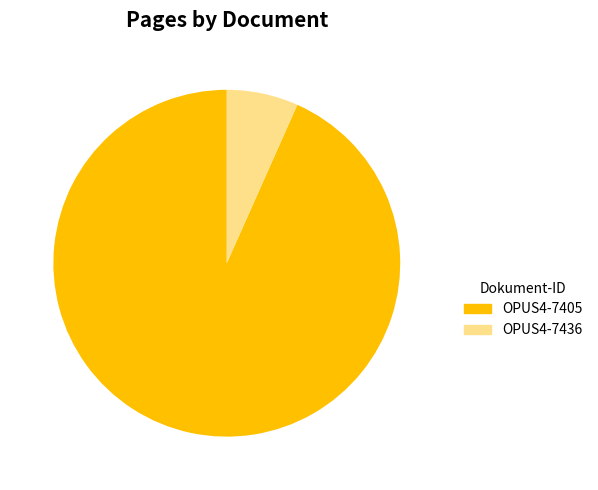

The OPUS4-7405 slice represents 99% of the pie. True or false?

False